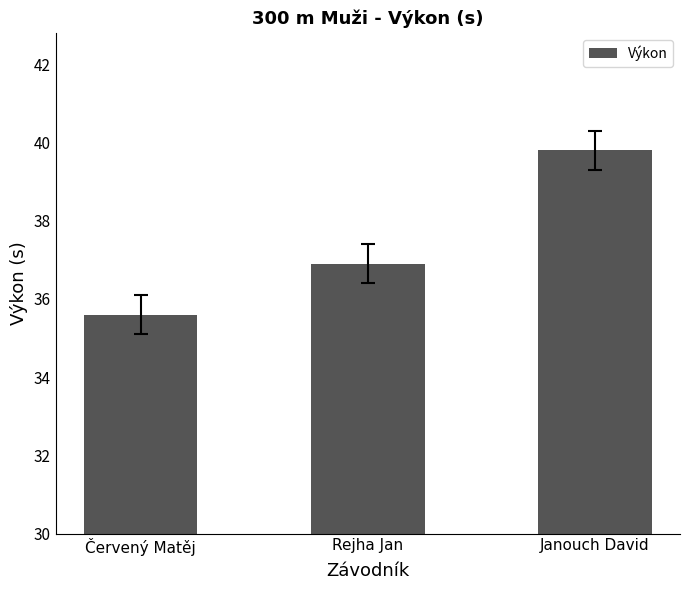

How many bars are there in total?

3